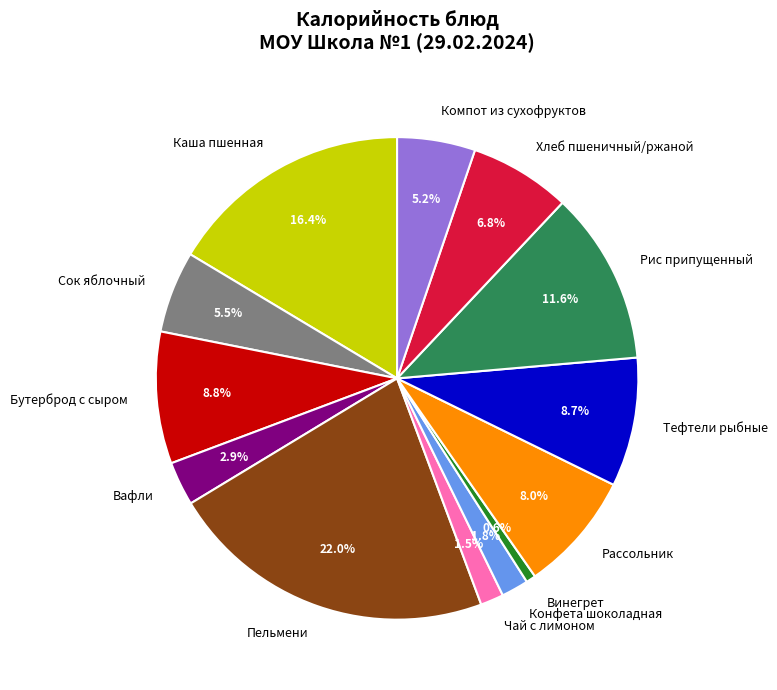

To the nearest percent, what is the difference between the Пельмени and Тефтели рыбные slice percentages?

13%